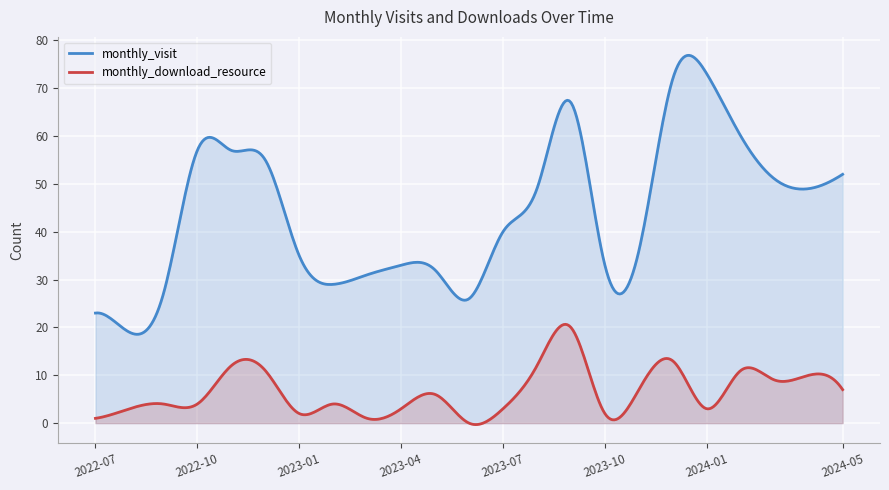

Reading right to left, extract all data points from this chart.

monthly_visit: 2024-05=52	2024-04=49	2024-03=51	2024-02=60	2024-01=73	2023-12=72	2023-11=36	2023-10=33	2023-09=67	2023-08=49	2023-07=40	2023-06=26	2023-05=32	2023-04=33	2023-03=31	2023-02=29	2023-01=35	2022-12=55	2022-11=57	2022-10=57	2022-09=27	2022-08=19	2022-07=23
monthly_download_resource: 2024-05=7	2024-04=10	2024-03=9	2024-02=11	2024-01=3	2023-12=13	2023-11=7	2023-10=2	2023-09=20	2023-08=12	2023-07=3	2023-06=0	2023-05=6	2023-04=3	2023-03=1	2023-02=4	2023-01=2	2022-12=11	2022-11=12	2022-10=4	2022-09=4	2022-08=3	2022-07=1